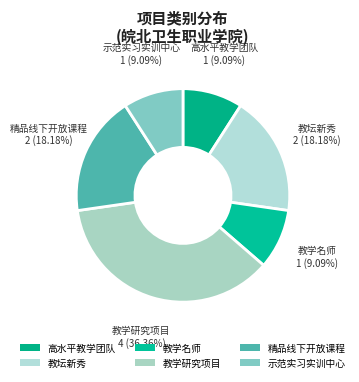

Between 教学名师 and 示范实习实训中心, which is larger?

示范实习实训中心